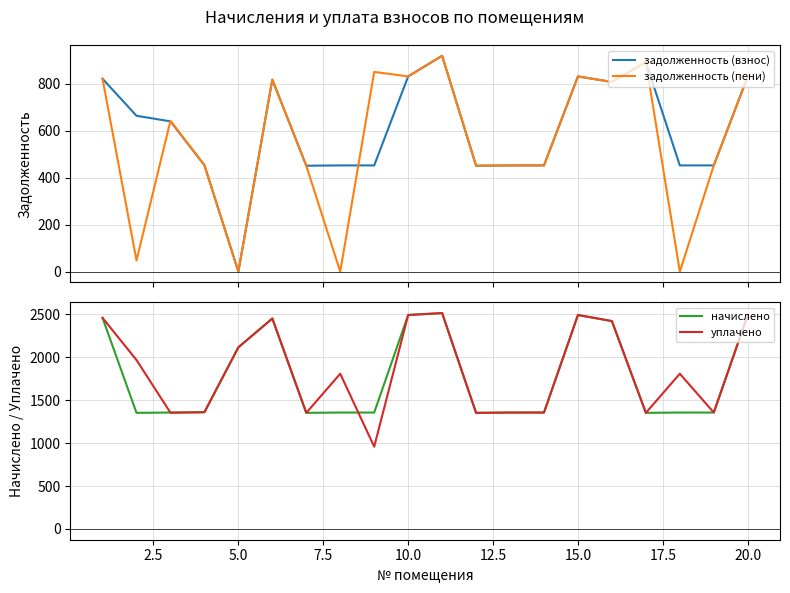

What is the highest value of the задолженность (взнос) series?

918.7